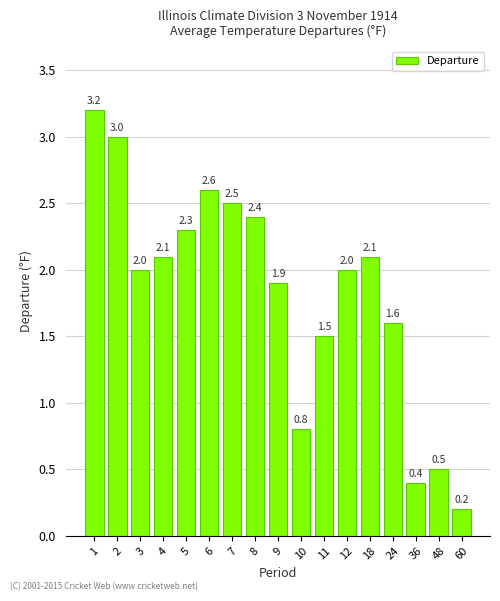

At which label does the data first exceed 2?

1